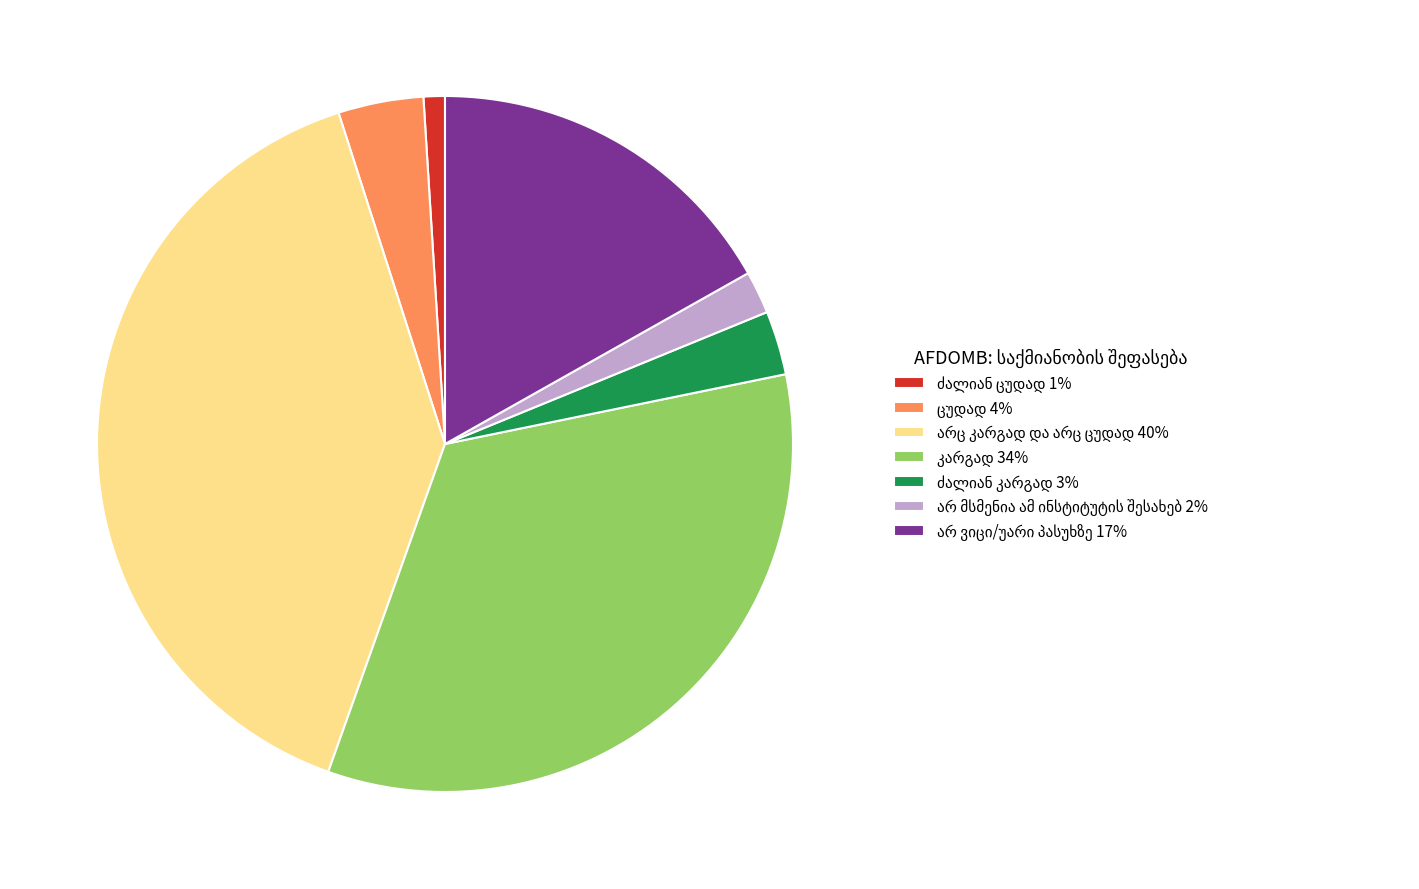

Is there any slice that represents more than half of the pie?

No